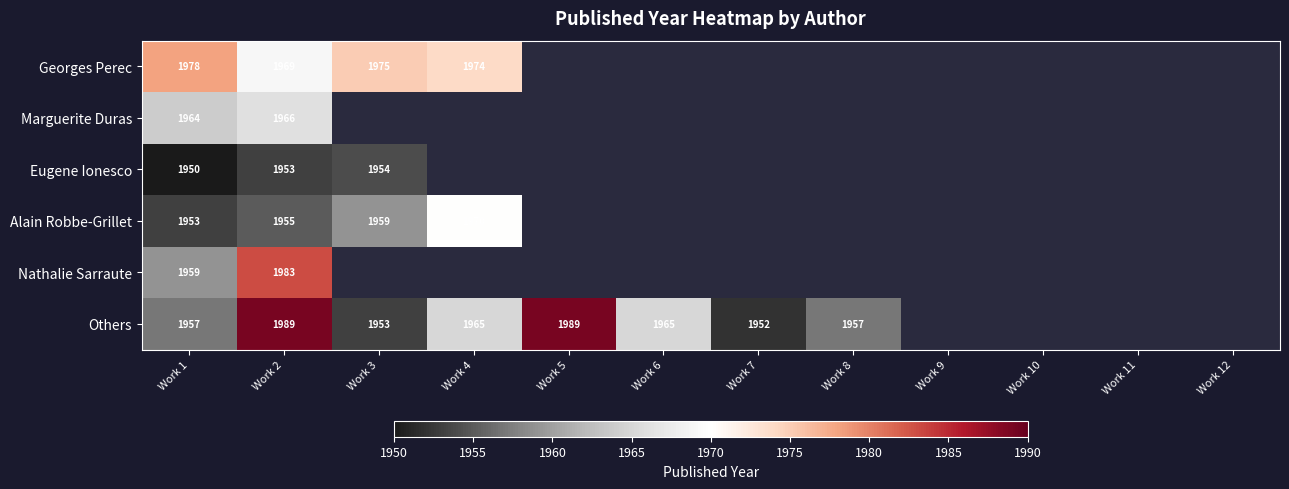

True or false: Alain Robbe-Grillet has a value of 1959 at Work 3.

True